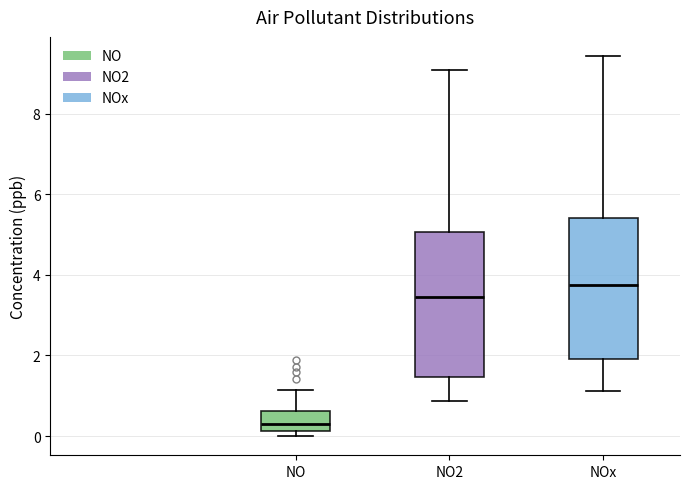

Reading left to right, read every box against the y-axis: the position of its median line, the range the box covers, and the ends of its whiskers. The values are not printed on the chart, so give them approximately, as read against the axis.

NO: median 0.2 (just above the box's lower edge), box 0.2 to 0.6, whiskers 0.0 to 1.2
NO2: median 3.4, box 1.4 to 5.0, whiskers 0.8 to 9.0
NOx: median 3.8, box 2.0 to 5.4, whiskers 1.2 to 9.4